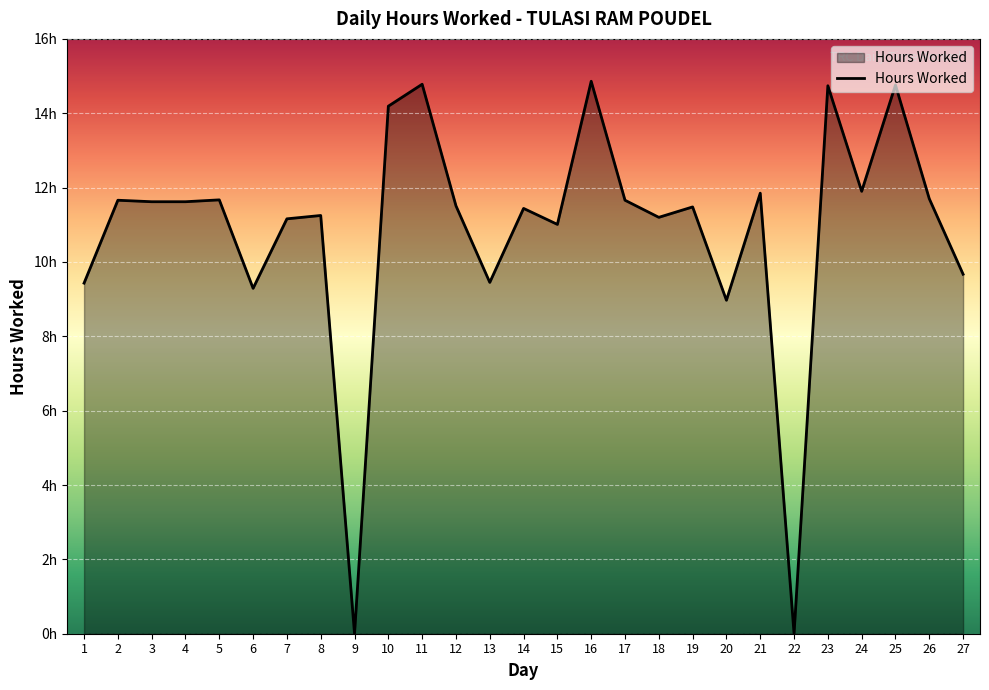

Does the chart display data point markers on the line(s)?

No